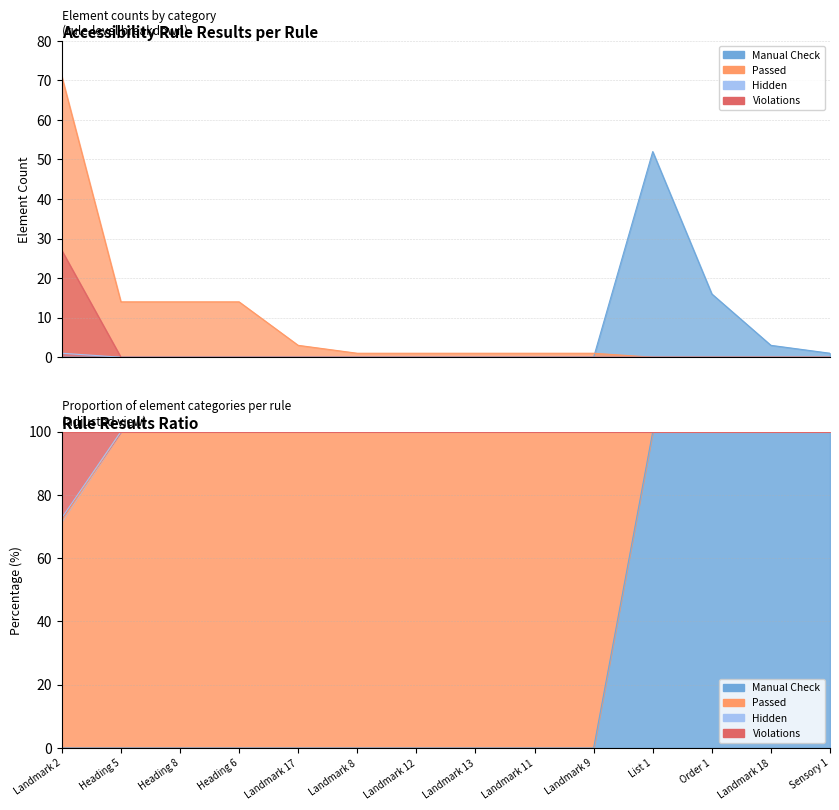

What is the label of the 13th point from the left?

Landmark 18